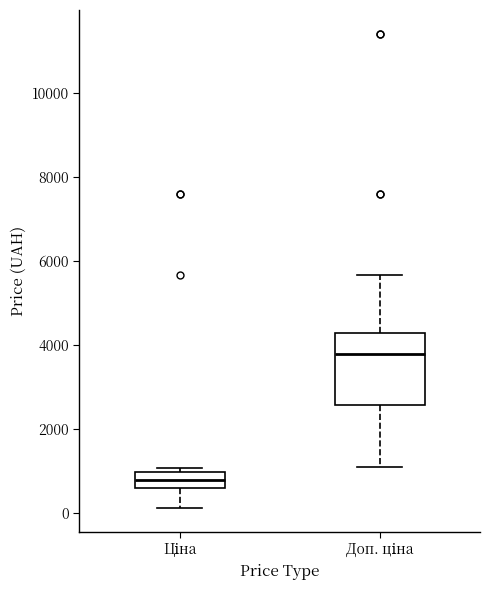

Reading left to right, transcribe this box plot: for each box, give where its median line is, the range the box spans, and where its two whiskers end, as read against the y-axis. The values are not printed on the chart, so give them approximately, as read against the axis.

Ціна: median 800, box 600 to 1000, whiskers 200 to 1000 (just above the box's upper edge)
Доп. ціна: median 3800, box 2600 to 4200, whiskers 1000 to 5600